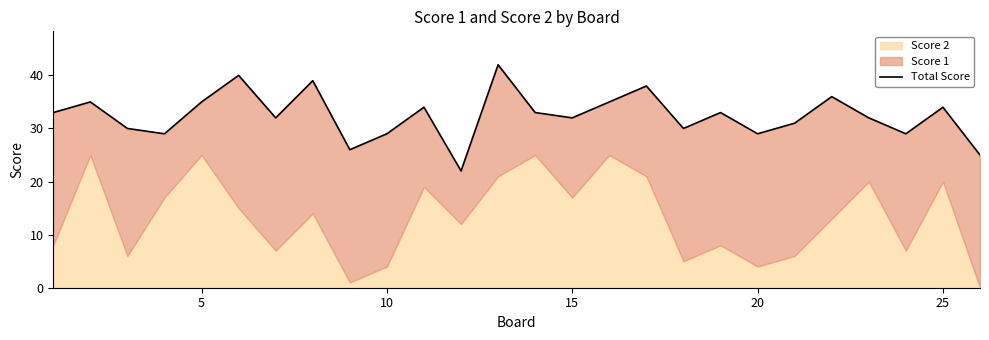

What is the sum of all values?

843